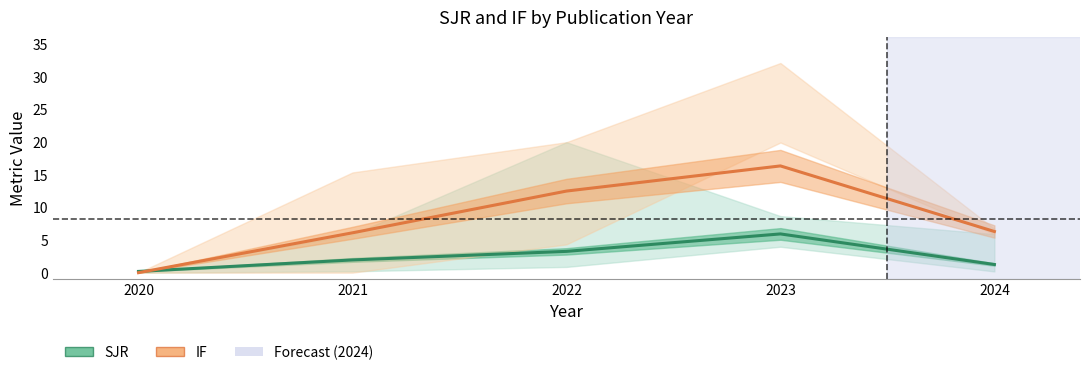

How many times do IF and SJR cross each other?

1